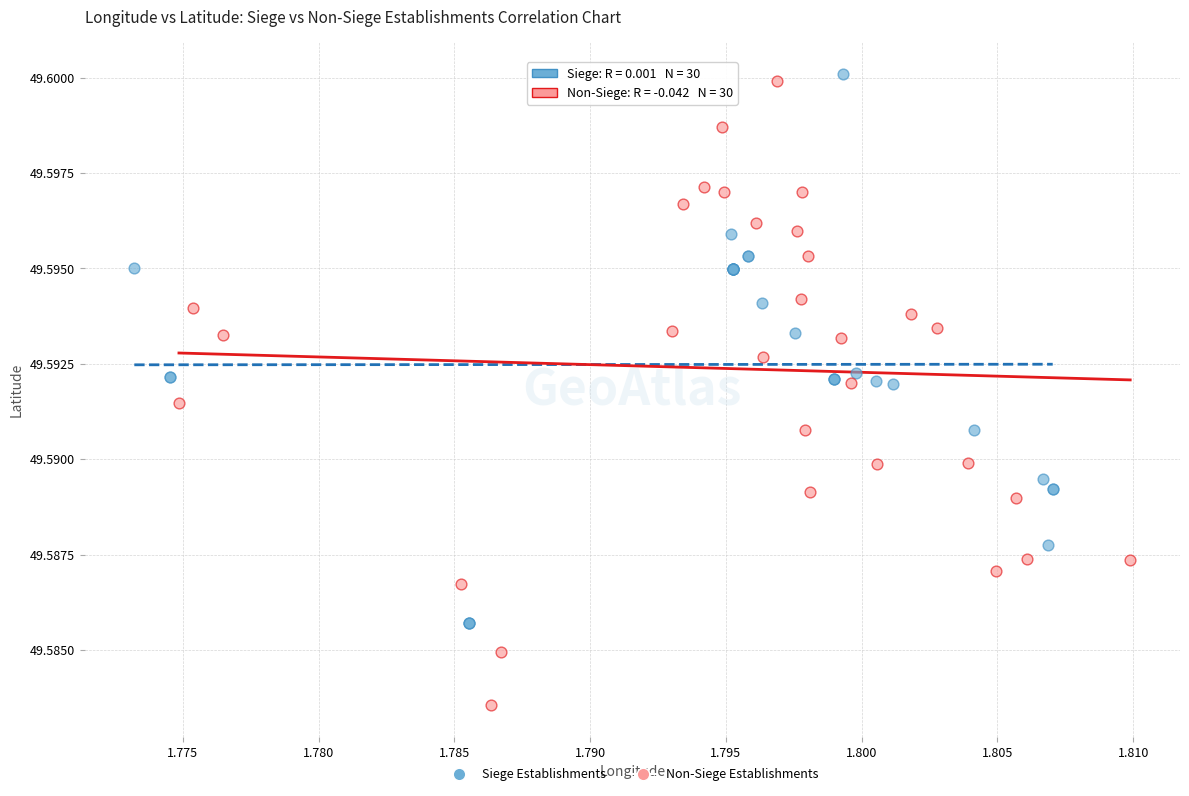

Which series has the largest Y range (max minus min)?

Non-Siege Establishments